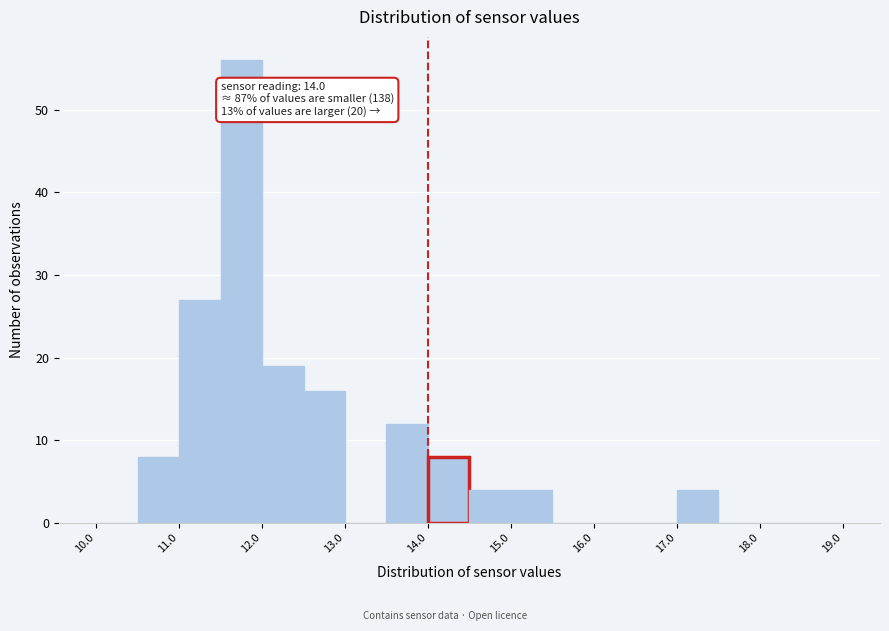

Over which range of the x-axis is the bar tallest?

11.5 to 12.0